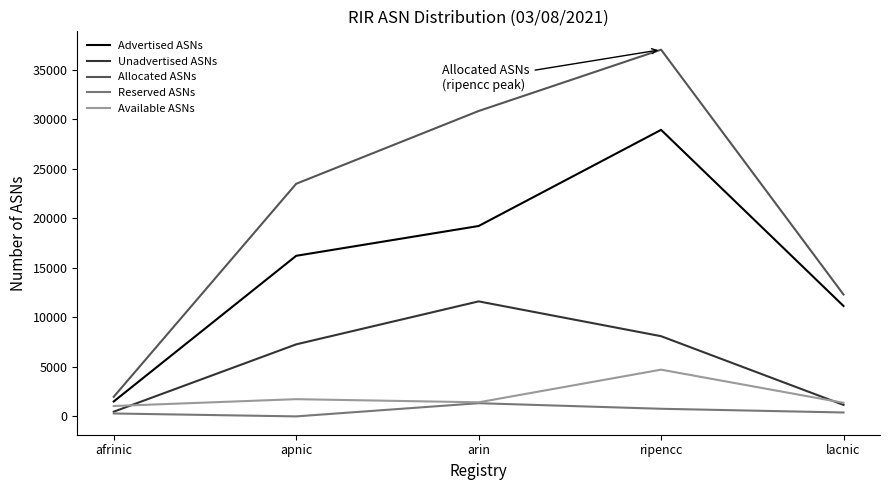

At which category does Advertised ASNs reach its first local peak?

ripencc